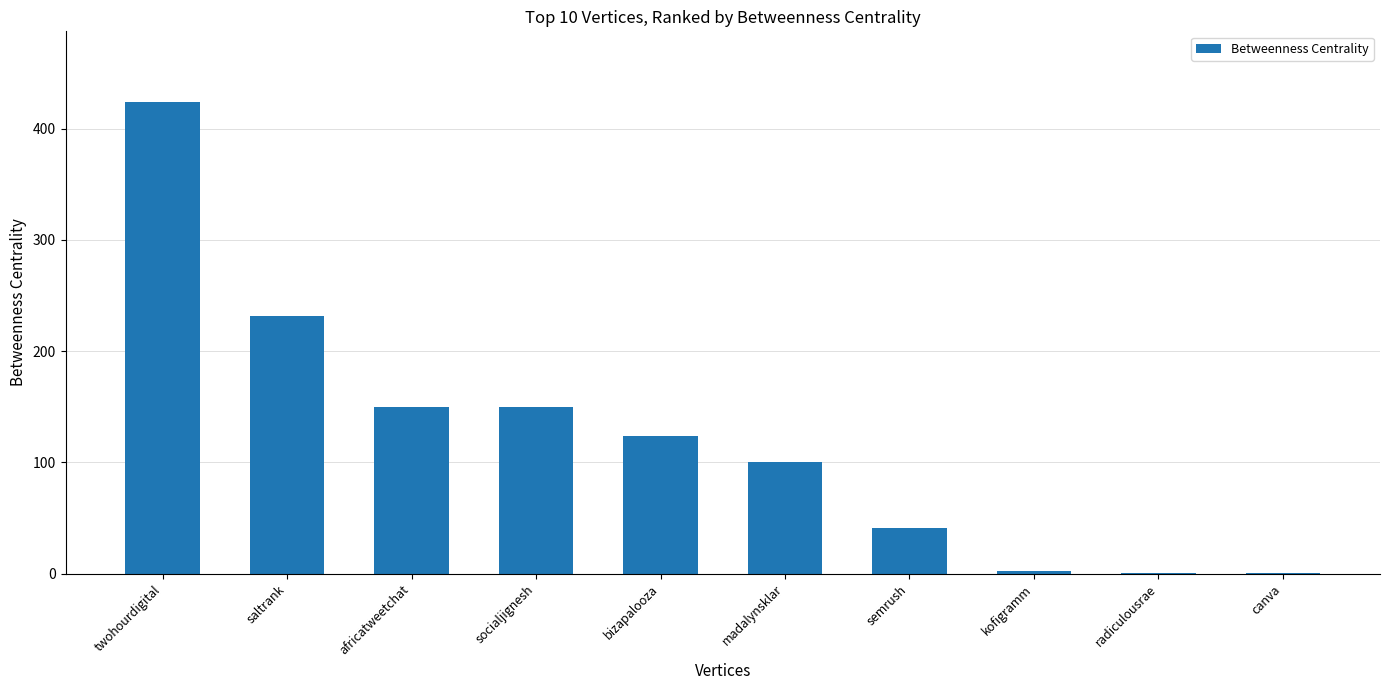

True or false: the data shows 62.0 at africatweetchat.

False